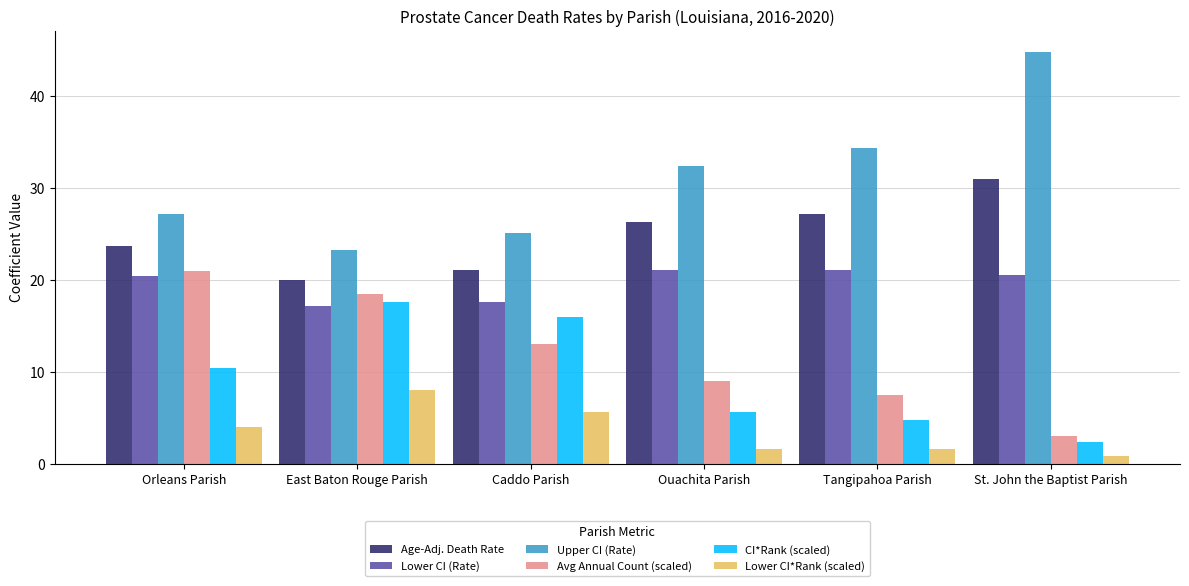

What is the highest value of the Upper CI (Rate) series?

44.8